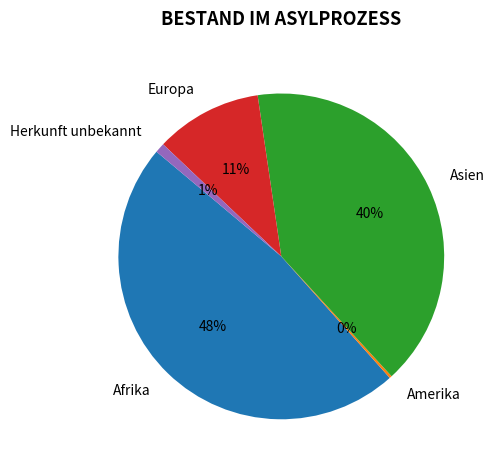

Does Herkunft unbekannt represent more than half of the total?

No